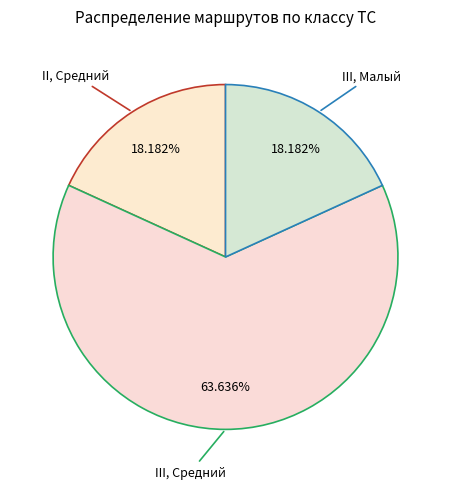

Combined, do III, Средний and II, Средний account for over 50%?

Yes